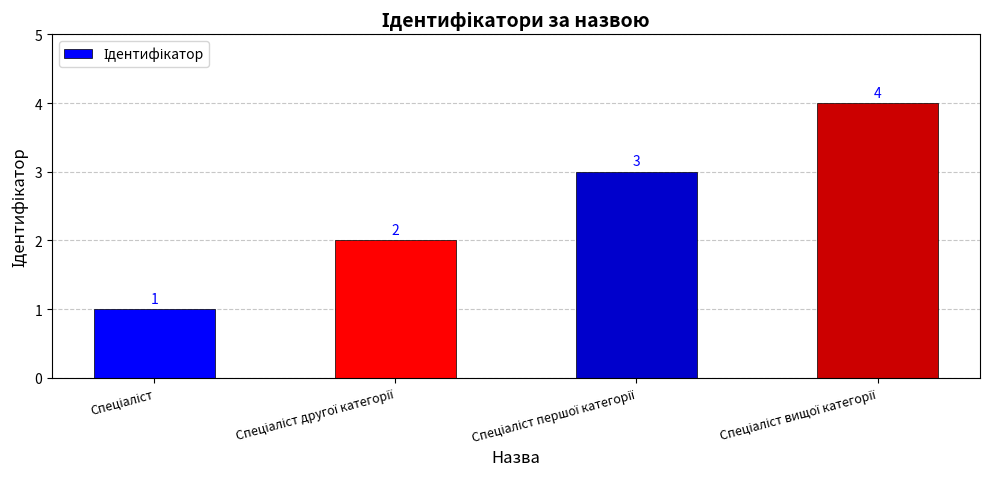

What is the maximum value shown in the chart?

4